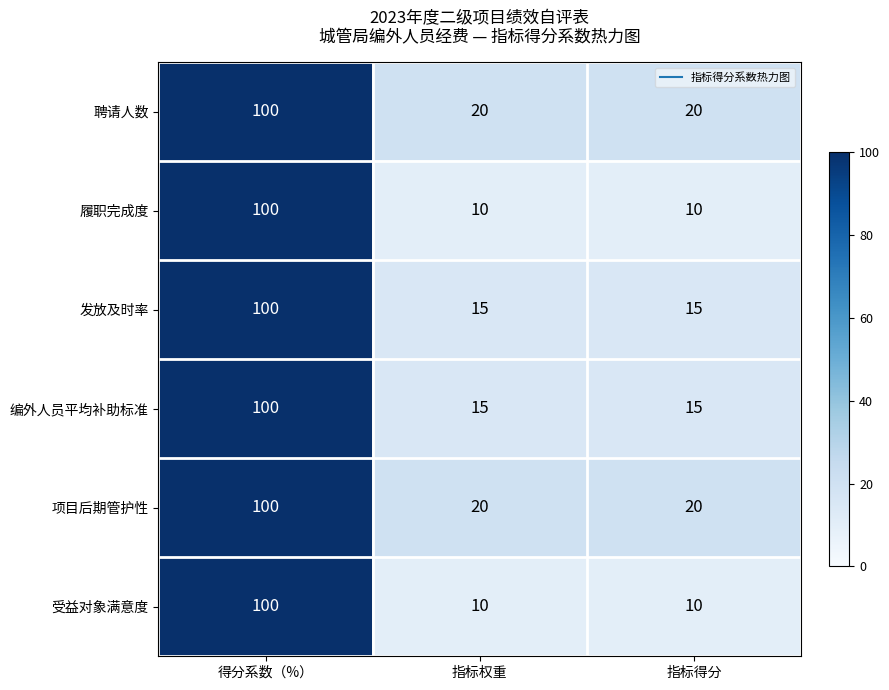

What is the spread (max minus min) of values at 指标权重?

10